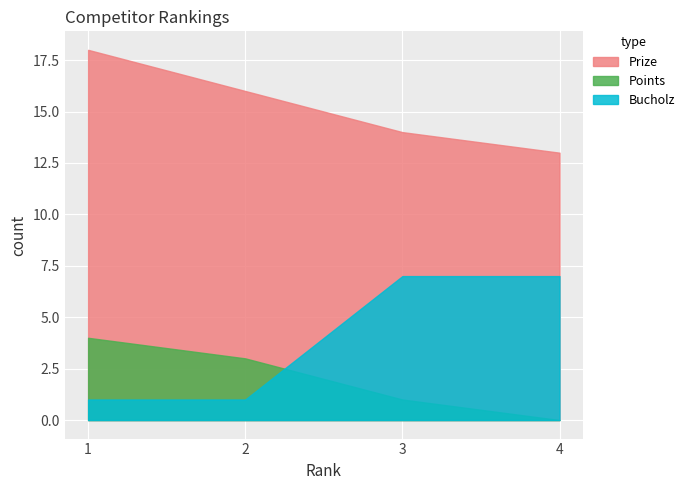

How many lines are shown in the chart?

3